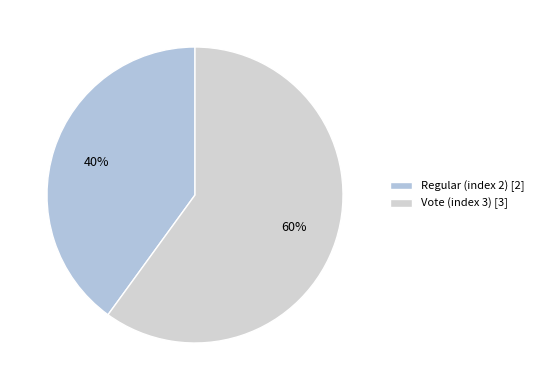

Which category has the smallest portion of the pie?

Regular (index 2)